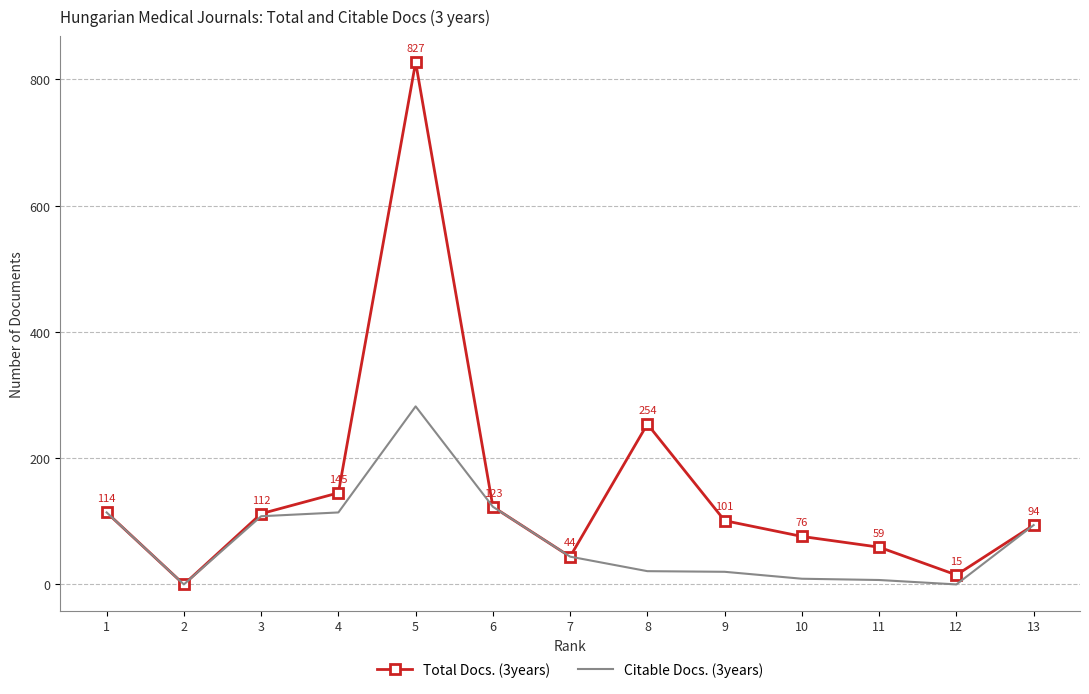

Is it true that Total Docs. (3years) equals 169 at 9?

False